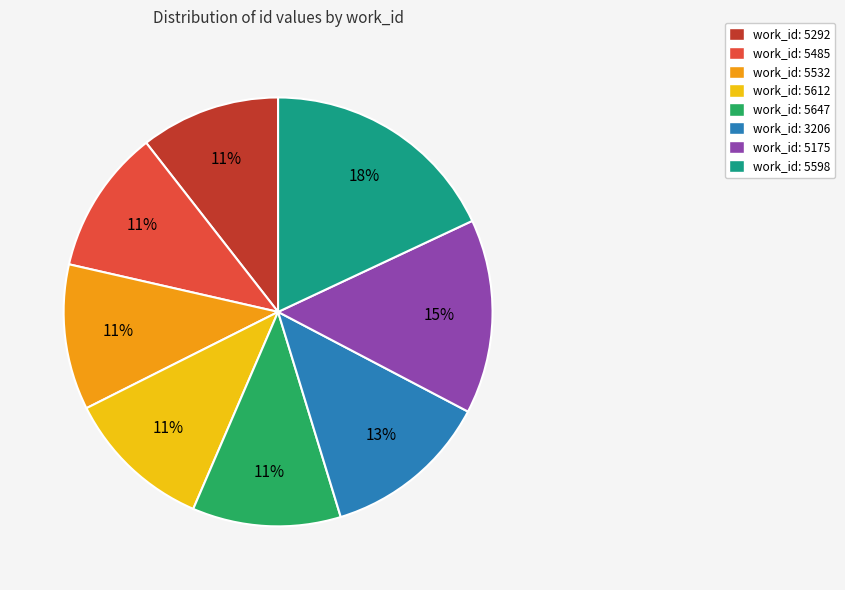

To the nearest percent, what is the difference between the largest and smallest slice percentages?

7%